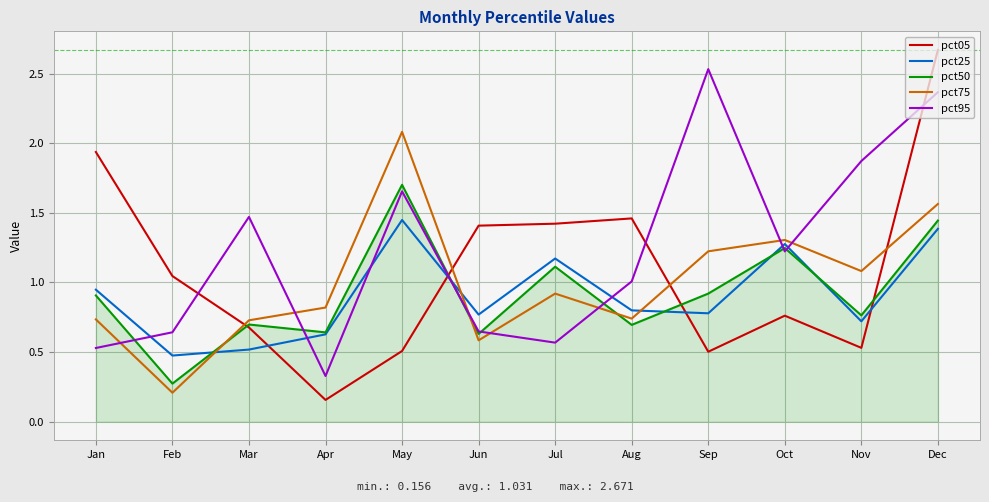

Is the value of pct50 at Jan greater than the value of pct75 at Nov?

No